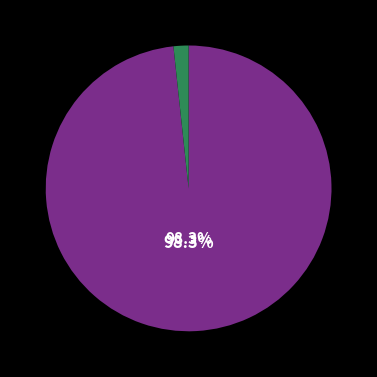

Does any single category account for the majority?

Yes